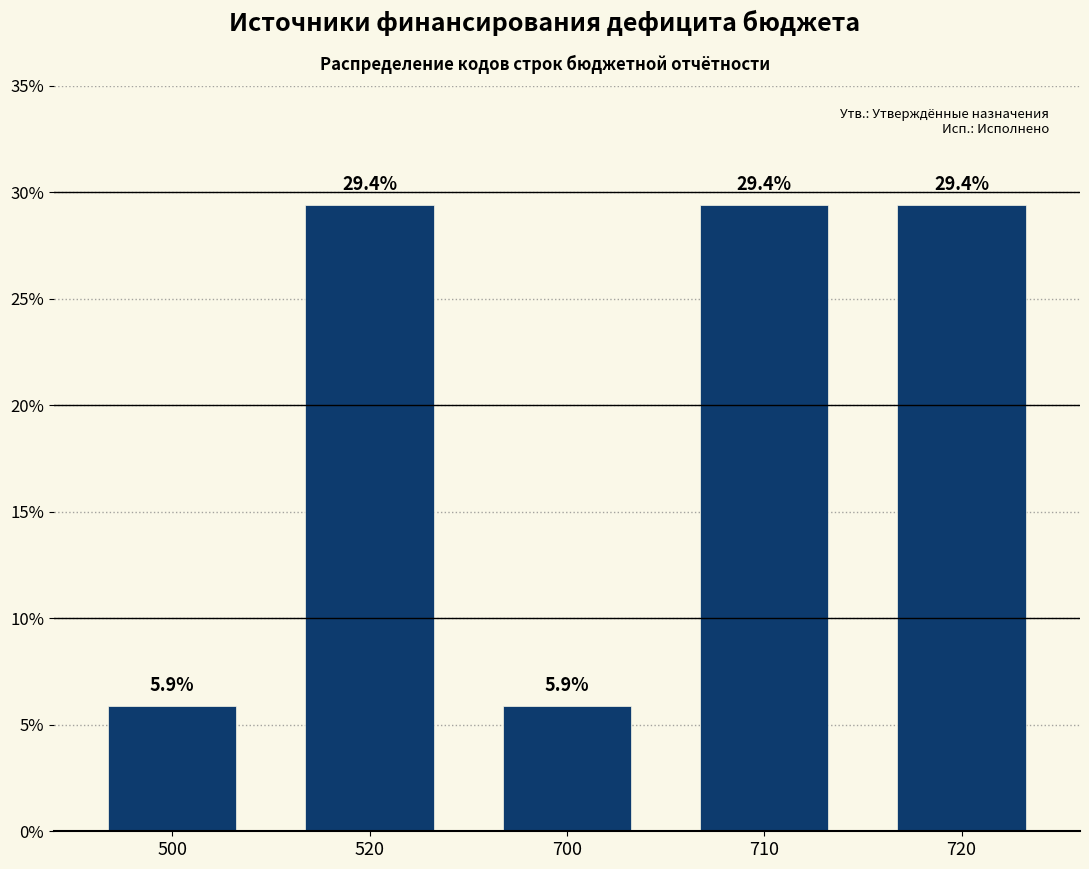

Reading left to right, transcribe all the data shown in this chart.

500=5.9	520=29.4	700=5.9	710=29.4	720=29.4